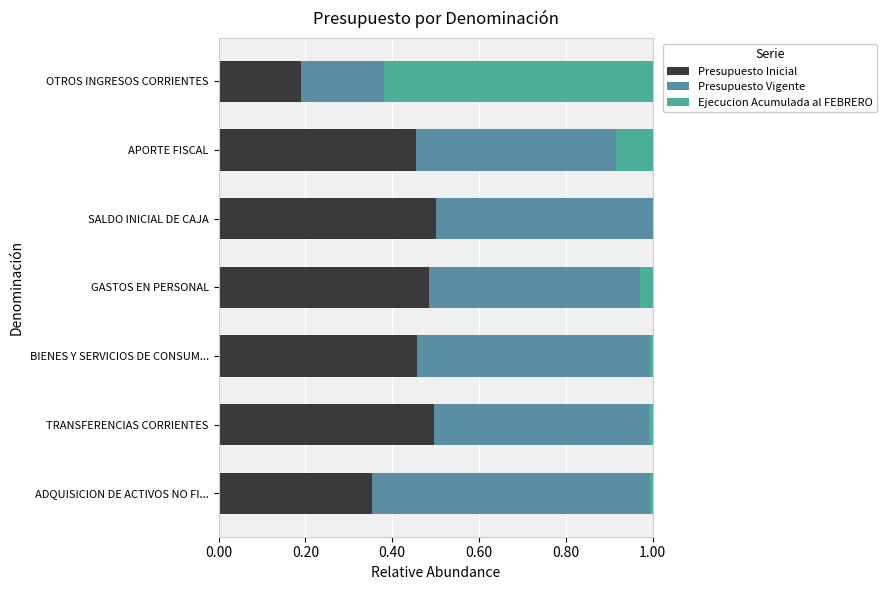

Count the number of categories in the chart.

7